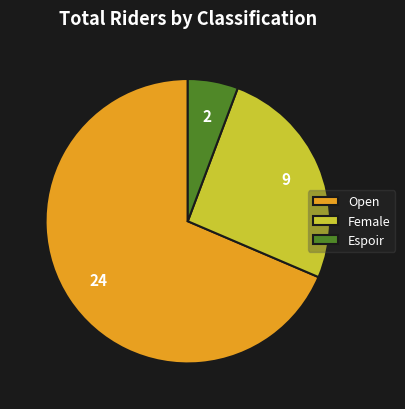

Is it true that Open is 78% of the pie?

False